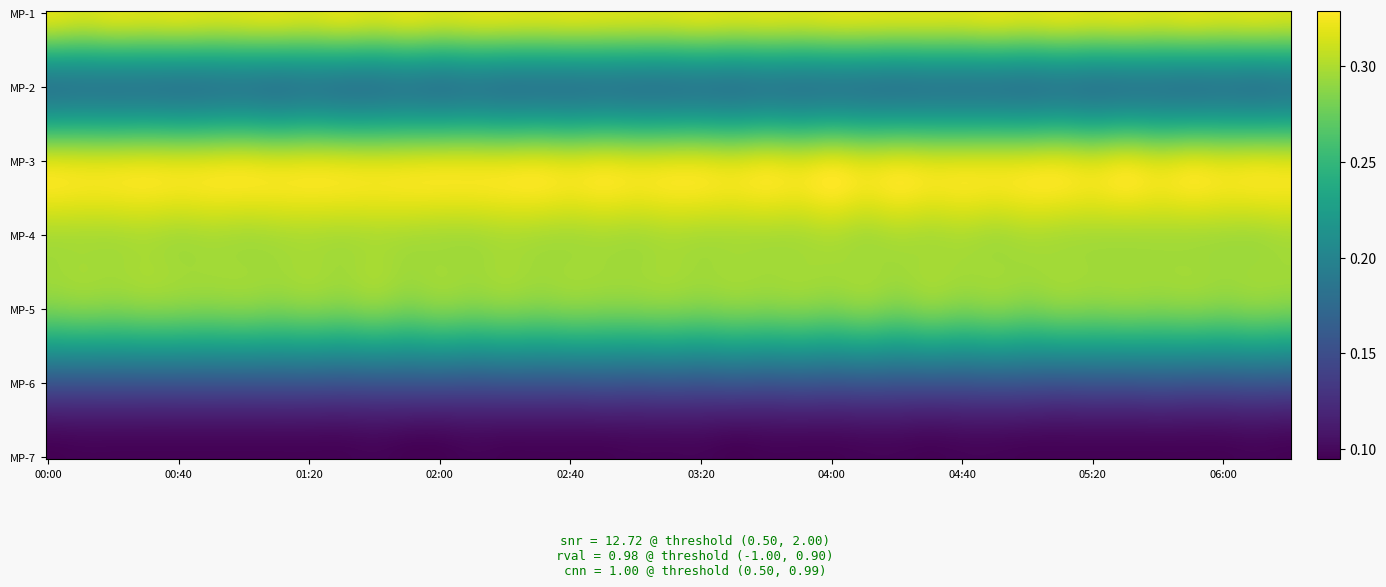

Reading left to right, extract all data points from this chart.

MP-1: 00:00=0.3	00:10=0.3	00:20=0.3	00:30=0.3	00:40=0.3	00:50=0.3	01:00=0.3	01:10=0.3	01:20=0.3	01:30=0.3	01:40=0.3	01:50=0.3	02:00=0.3	02:10=0.3	02:20=0.3	02:30=0.3	02:40=0.3	02:50=0.3	03:00=0.3	03:10=0.3	03:20=0.3	03:30=0.3	03:40=0.3	03:50=0.3	04:00=0.3	04:10=0.3	04:20=0.3	04:30=0.3	04:40=0.3	04:50=0.3	05:00=0.3	05:10=0.3	05:20=0.3	05:30=0.3	05:40=0.3	05:50=0.3	06:00=0.3	06:10=0.3	06:20=0.3
MP-2: 00:00=0.2	00:10=0.2	00:20=0.2	00:30=0.2	00:40=0.2	00:50=0.2	01:00=0.2	01:10=0.2	01:20=0.2	01:30=0.2	01:40=0.2	01:50=0.2	02:00=0.2	02:10=0.2	02:20=0.2	02:30=0.2	02:40=0.2	02:50=0.2	03:00=0.2	03:10=0.2	03:20=0.2	03:30=0.2	03:40=0.2	03:50=0.2	04:00=0.2	04:10=0.2	04:20=0.2	04:30=0.2	04:40=0.2	04:50=0.2	05:00=0.2	05:10=0.2	05:20=0.2	05:30=0.2	05:40=0.2	05:50=0.2	06:00=0.2	06:10=0.2	06:20=0.2
MP-3: 00:00=0.3	00:10=0.3	00:20=0.3	00:30=0.3	00:40=0.3	00:50=0.3	01:00=0.3	01:10=0.3	01:20=0.3	01:30=0.3	01:40=0.3	01:50=0.3	02:00=0.3	02:10=0.3	02:20=0.3	02:30=0.3	02:40=0.3	02:50=0.3	03:00=0.3	03:10=0.3	03:20=0.3	03:30=0.3	03:40=0.3	03:50=0.3	04:00=0.3	04:10=0.3	04:20=0.3	04:30=0.3	04:40=0.3	04:50=0.3	05:00=0.3	05:10=0.3	05:20=0.3	05:30=0.3	05:40=0.3	05:50=0.3	06:00=0.3	06:10=0.3	06:20=0.3
MP-4: 00:00=0.3	00:10=0.3	00:20=0.3	00:30=0.3	00:40=0.3	00:50=0.3	01:00=0.3	01:10=0.3	01:20=0.3	01:30=0.3	01:40=0.3	01:50=0.3	02:00=0.3	02:10=0.3	02:20=0.3	02:30=0.3	02:40=0.3	02:50=0.3	03:00=0.3	03:10=0.3	03:20=0.3	03:30=0.3	03:40=0.3	03:50=0.3	04:00=0.3	04:10=0.3	04:20=0.3	04:30=0.3	04:40=0.3	04:50=0.3	05:00=0.3	05:10=0.3	05:20=0.3	05:30=0.3	05:40=0.3	05:50=0.3	06:00=0.3	06:10=0.3	06:20=0.3
MP-5: 00:00=0.3	00:10=0.3	00:20=0.3	00:30=0.3	00:40=0.3	00:50=0.3	01:00=0.3	01:10=0.3	01:20=0.3	01:30=0.3	01:40=0.3	01:50=0.3	02:00=0.3	02:10=0.3	02:20=0.3	02:30=0.3	02:40=0.3	02:50=0.3	03:00=0.3	03:10=0.3	03:20=0.3	03:30=0.3	03:40=0.3	03:50=0.3	04:00=0.3	04:10=0.3	04:20=0.3	04:30=0.3	04:40=0.3	04:50=0.3	05:00=0.3	05:10=0.3	05:20=0.3	05:30=0.3	05:40=0.3	05:50=0.3	06:00=0.3	06:10=0.3	06:20=0.3
MP-6: 00:00=0.2	00:10=0.2	00:20=0.2	00:30=0.2	00:40=0.2	00:50=0.2	01:00=0.2	01:10=0.2	01:20=0.2	01:30=0.2	01:40=0.2	01:50=0.2	02:00=0.2	02:10=0.2	02:20=0.2	02:30=0.2	02:40=0.2	02:50=0.2	03:00=0.2	03:10=0.2	03:20=0.2	03:30=0.2	03:40=0.2	03:50=0.2	04:00=0.2	04:10=0.2	04:20=0.2	04:30=0.2	04:40=0.2	04:50=0.2	05:00=0.2	05:10=0.2	05:20=0.2	05:30=0.2	05:40=0.2	05:50=0.2	06:00=0.2	06:10=0.2	06:20=0.2
MP-7: 00:00=0.1	00:10=0.1	00:20=0.1	00:30=0.1	00:40=0.1	00:50=0.1	01:00=0.1	01:10=0.1	01:20=0.1	01:30=0.1	01:40=0.1	01:50=0.1	02:00=0.1	02:10=0.1	02:20=0.1	02:30=0.1	02:40=0.1	02:50=0.1	03:00=0.1	03:10=0.1	03:20=0.1	03:30=0.1	03:40=0.1	03:50=0.1	04:00=0.1	04:10=0.1	04:20=0.1	04:30=0.1	04:40=0.1	04:50=0.1	05:00=0.1	05:10=0.1	05:20=0.1	05:30=0.1	05:40=0.1	05:50=0.1	06:00=0.1	06:10=0.1	06:20=0.1